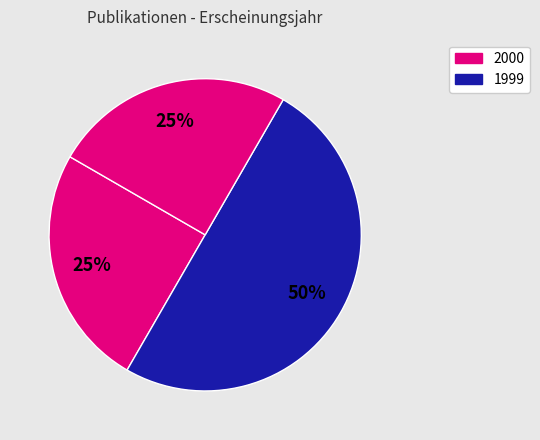

How many slices are in this pie chart?

3